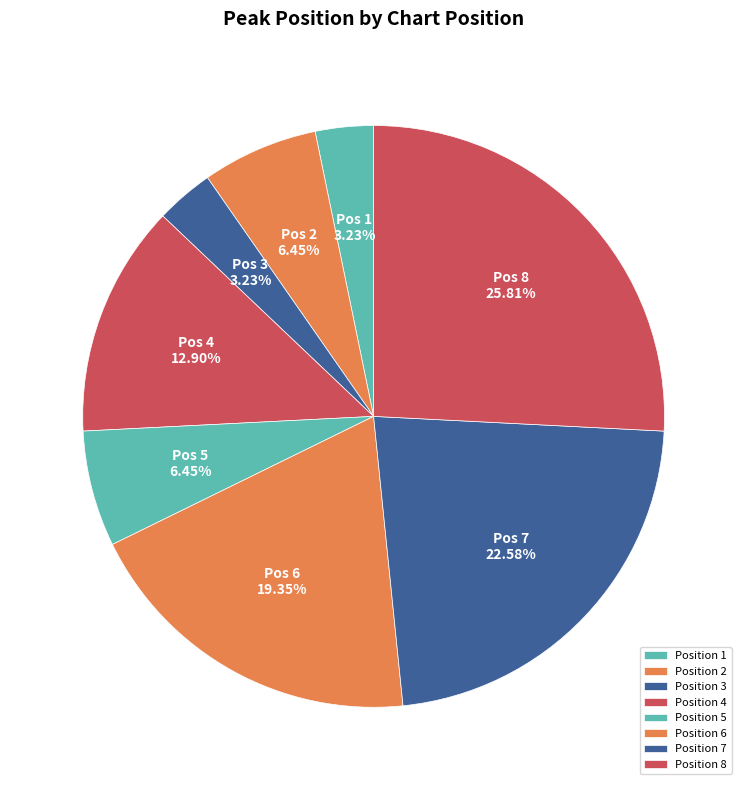

How many slices are in this pie chart?

8